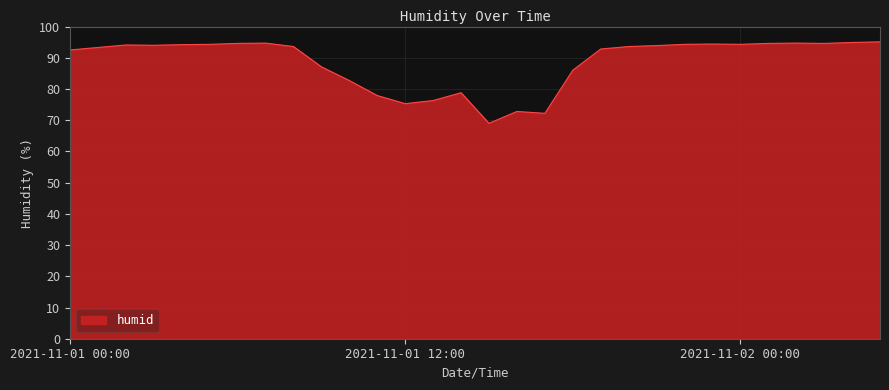

What is the smallest value displayed?

69.0